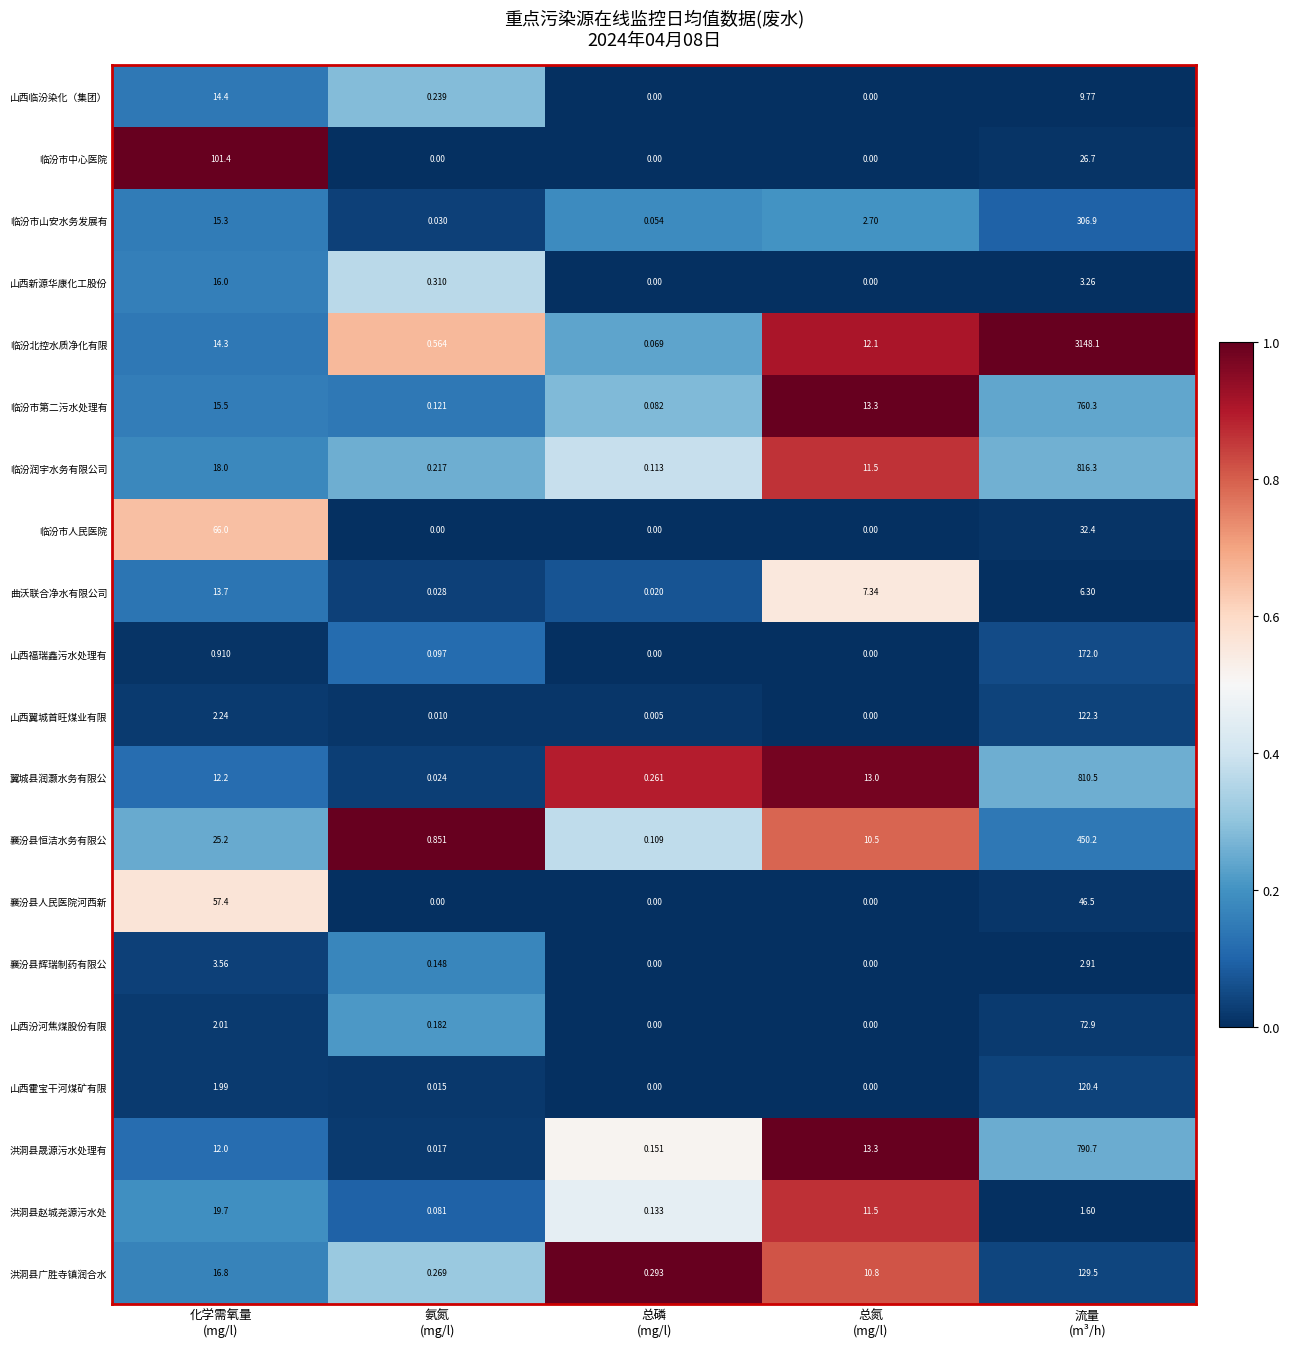

Between 化学需氧量
(mg/l) and 氨氮
(mg/l), which series saw the biggest shift?

临汾市中心医院